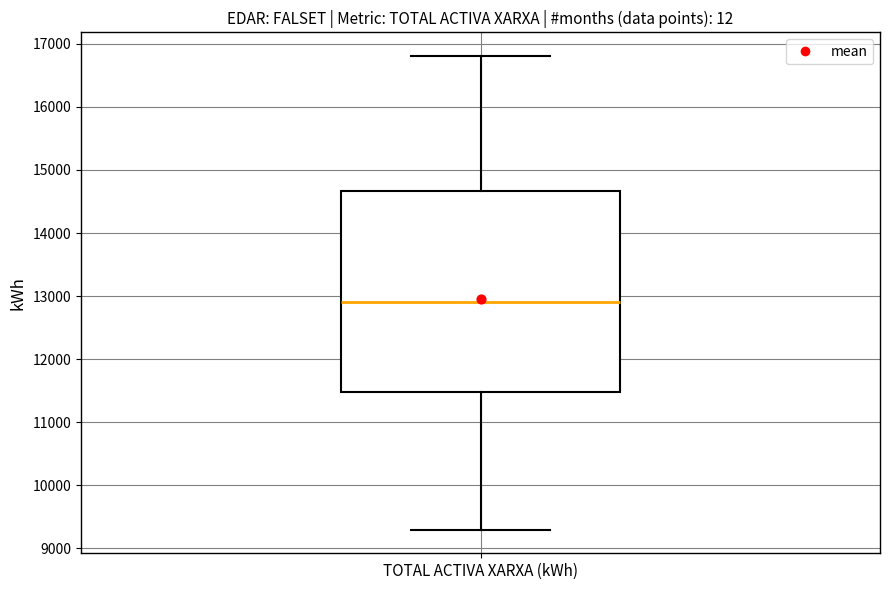

Read this box plot against the y-axis: the position of the median line, the range covered by the box, and the ends of both whiskers. The values are not printed on the chart, so give them approximately, as read against the axis.

median 12900, box 11500 to 14700, whiskers 9300 to 16800